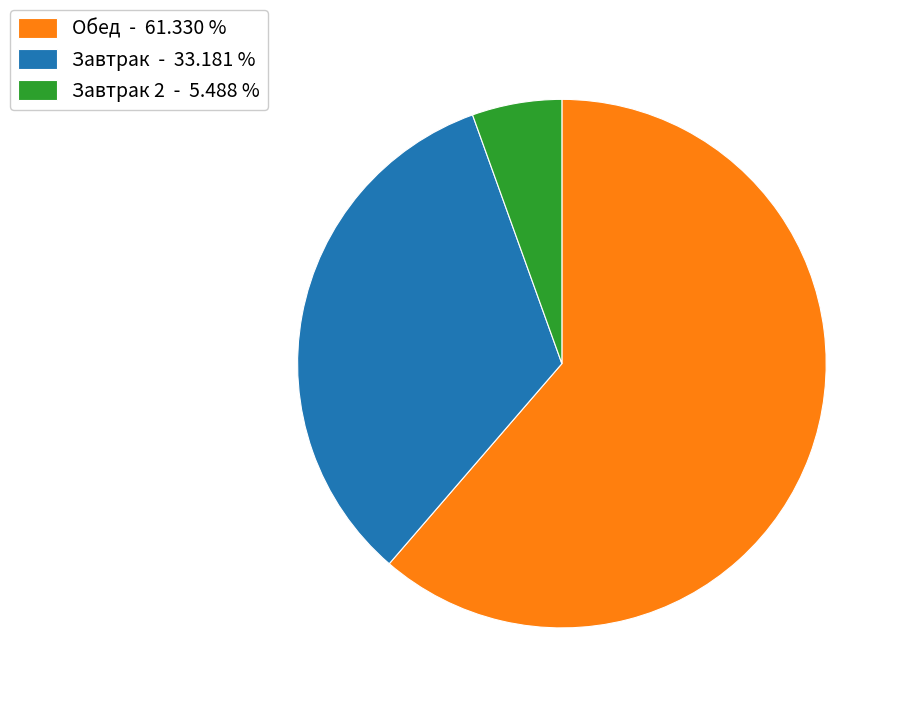

Combined, do Обед - 61.330 % and Завтрак 2 - 5.488 % account for over 50%?

Yes